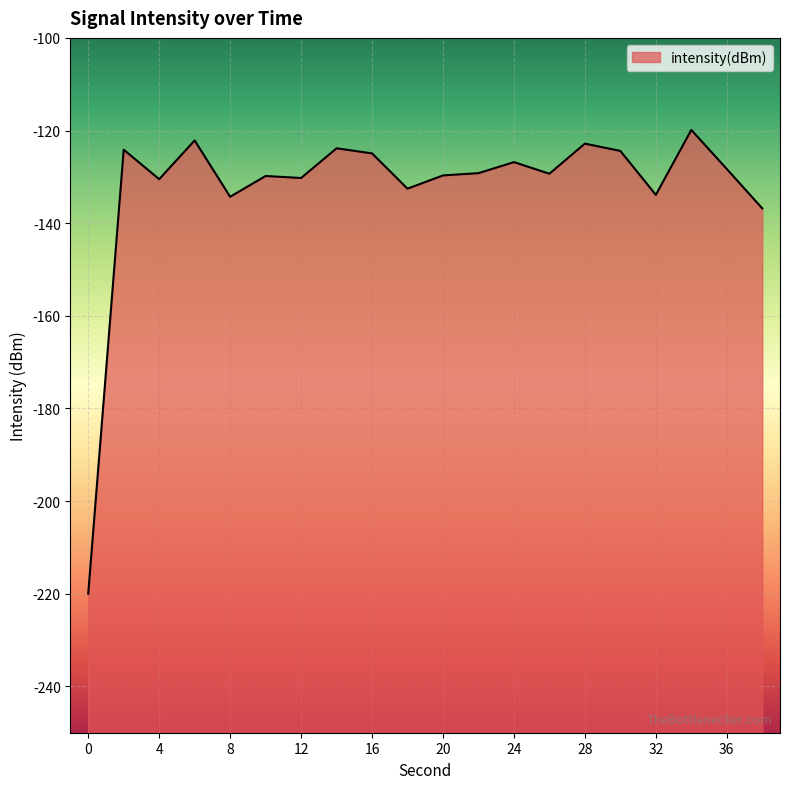

How many points are higher than both their immediate neighbors (excluding endpoints)?

7